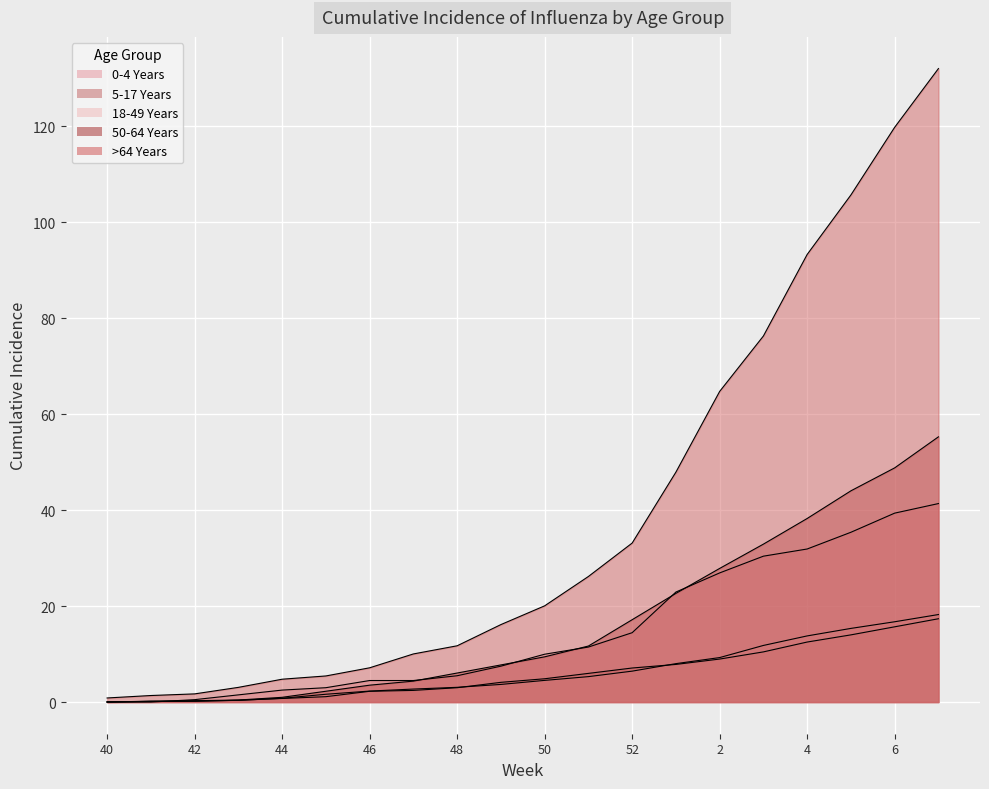

Rank the categories by 0-4 Years value from highest to lowest.

7, 6, 5, 4, 3, 2, 1, 52, 51, 50, 49, 48, 46, 47, 45, 44, 43, 42, 40, 41